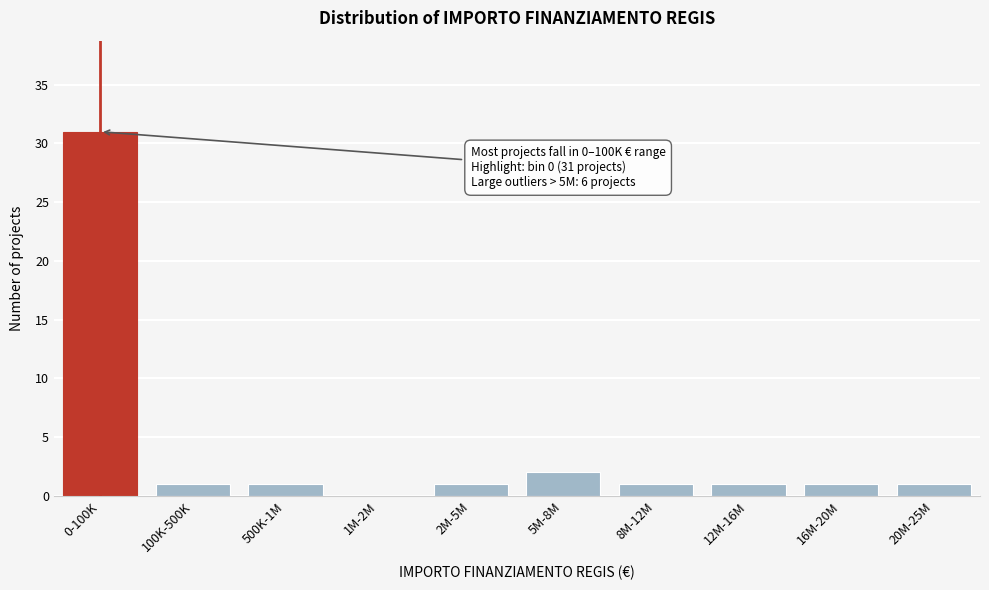

Reading left to right, extract all data points from this chart.

0-100K=31	100K-500K=1	500K-1M=1	1M-2M=0	2M-5M=1	5M-8M=2	8M-12M=1	12M-16M=1	16M-20M=1	20M-25M=1